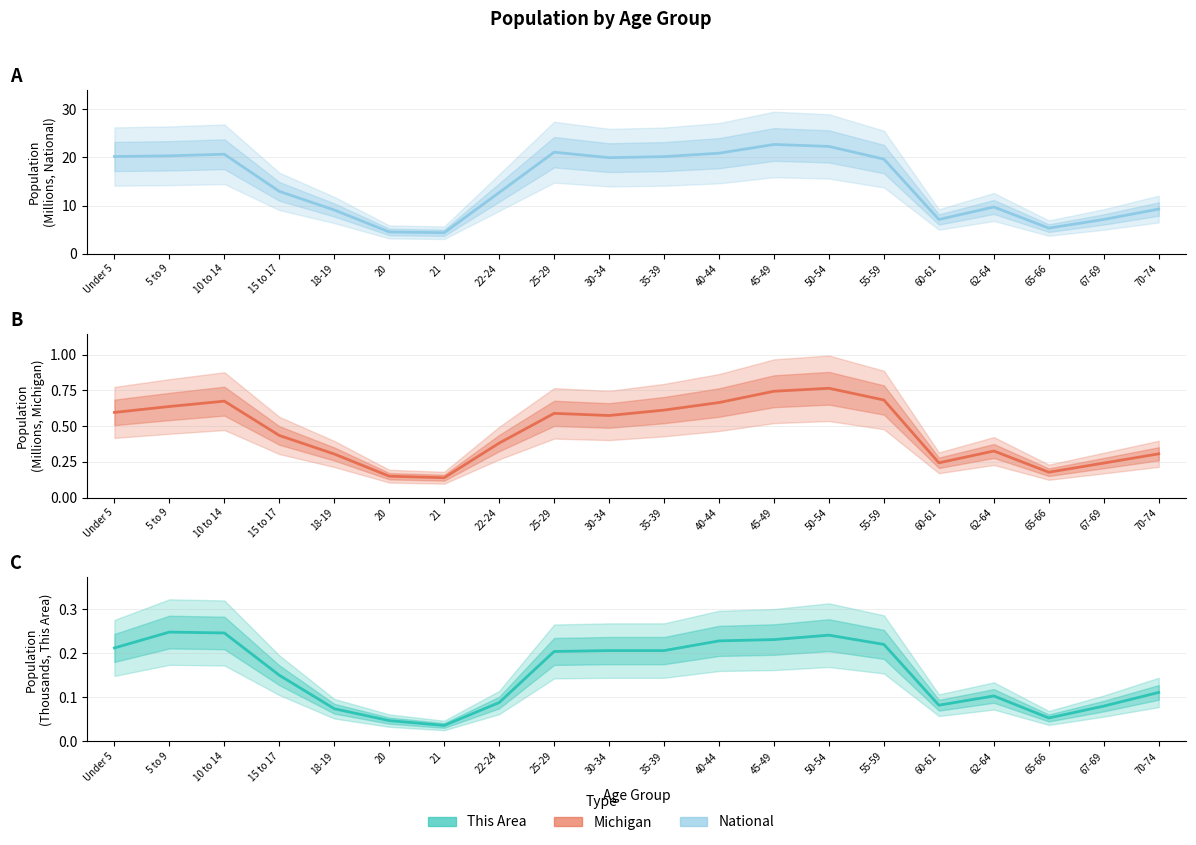

Reading left to right, extract all data points from this chart.

National: 20.2	20.3	20.7	13.0	9.1	4.5	4.4	12.7	21.1	20.0	20.2	20.9	22.7	22.3	19.7	7.1	9.7	5.3	7.1	9.3
Michigan: 0.6	0.6	0.7	0.4	0.3	0.1	0.1	0.4	0.6	0.6	0.6	0.7	0.7	0.8	0.7	0.2	0.3	0.2	0.2	0.3
This Area: 0.2	0.2	0.2	0.1	0.1	0.0	0.0	0.1	0.2	0.2	0.2	0.2	0.2	0.2	0.2	0.1	0.1	0.1	0.1	0.1